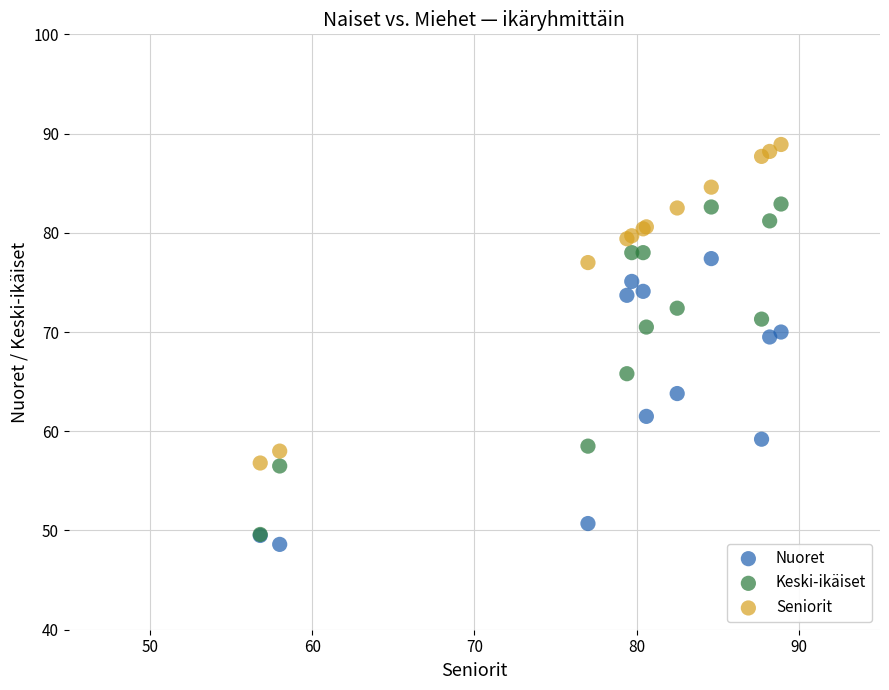

What are all the series names shown in the legend?

Nuoret, Keski-ikäiset, Seniorit